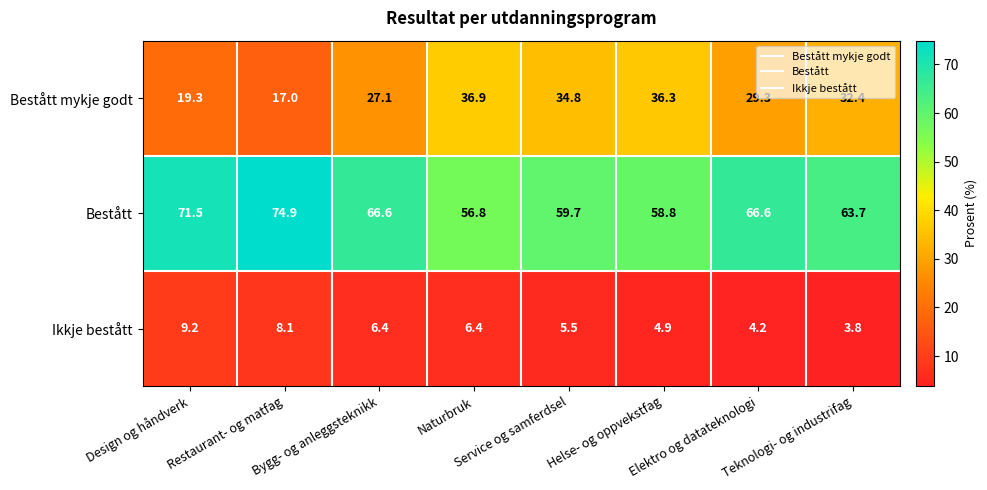

Which series has the largest total across all categories?

Bestått